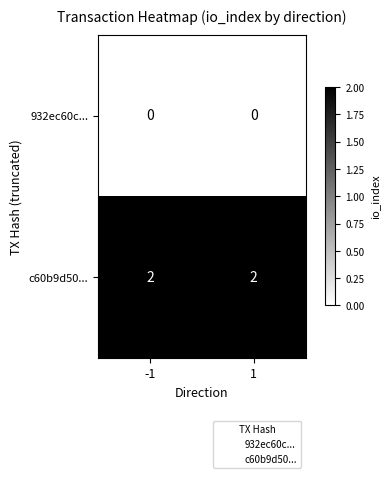

Which series has the largest total across all categories?

c60b9d50...